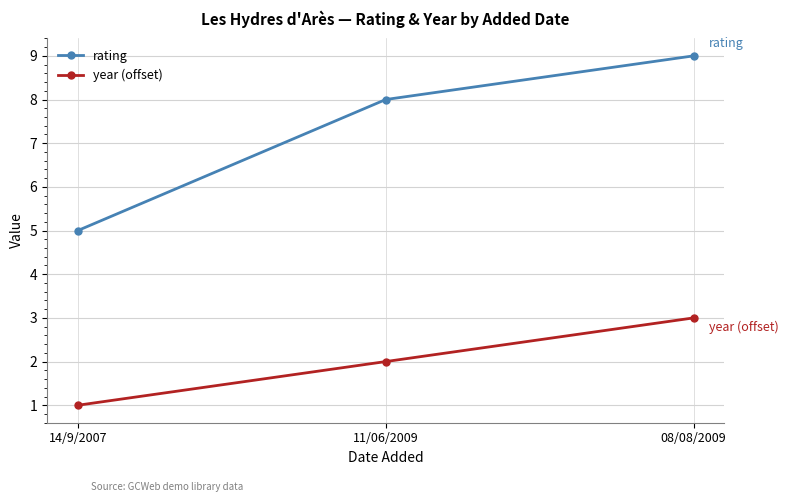

Reading left to right, transcribe all the data shown in this chart.

rating: 5	8	9
year (offset): 1	2	3